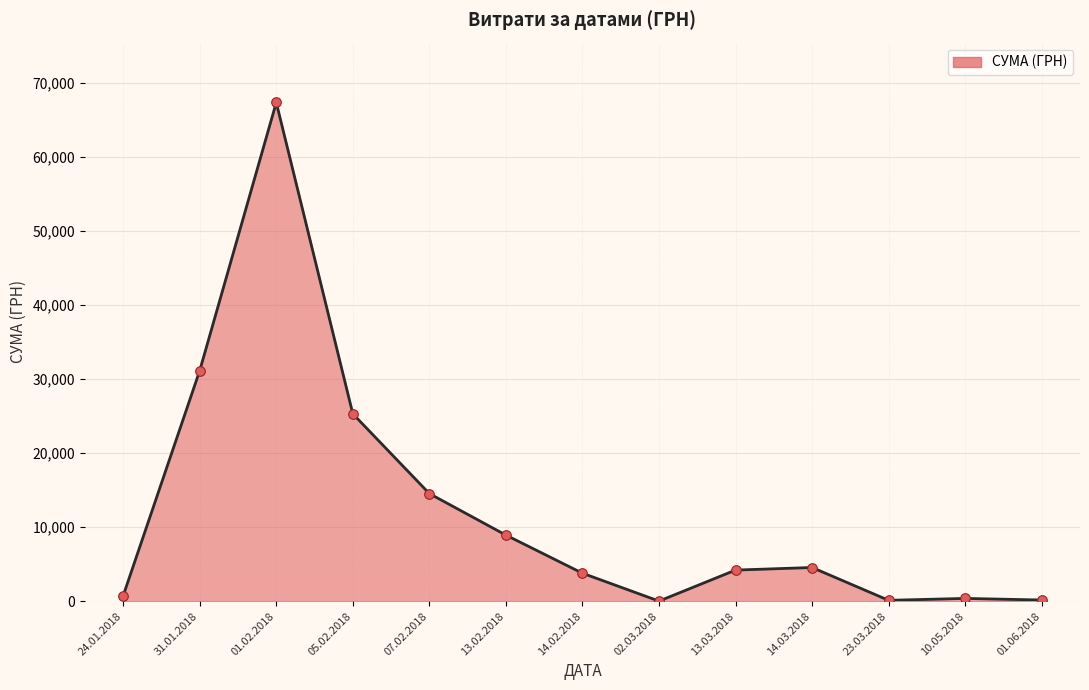

Between 05.02.2018 and 14.02.2018, which is larger?

05.02.2018